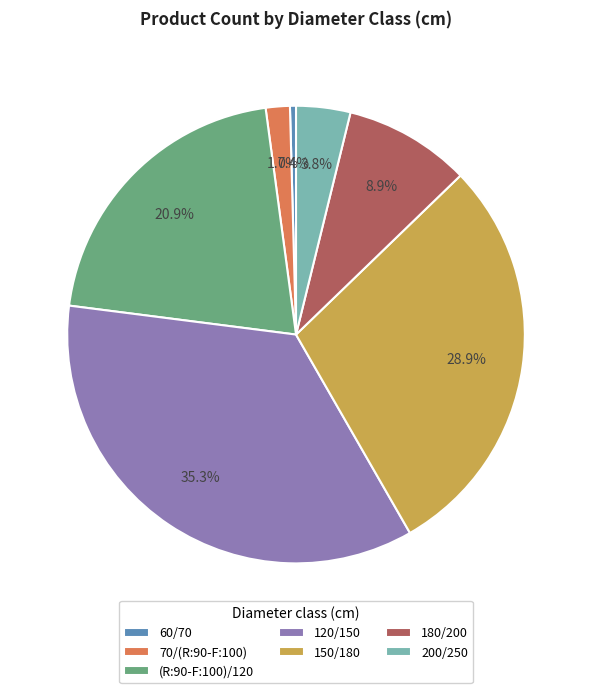

How much of the chart is everything except 60/70?

99.6%